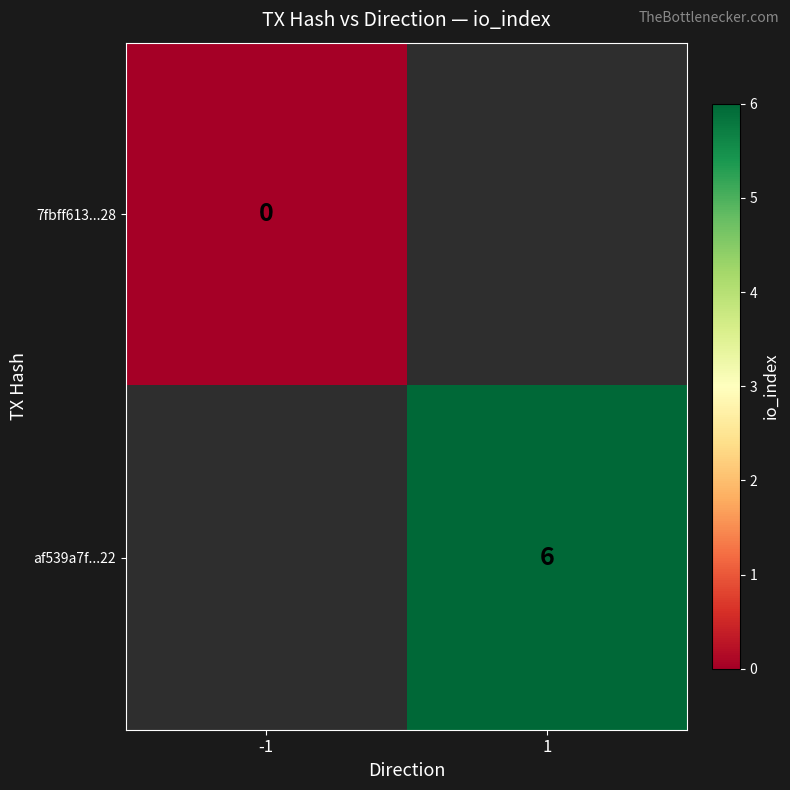

Count the number of categories in the chart.

2